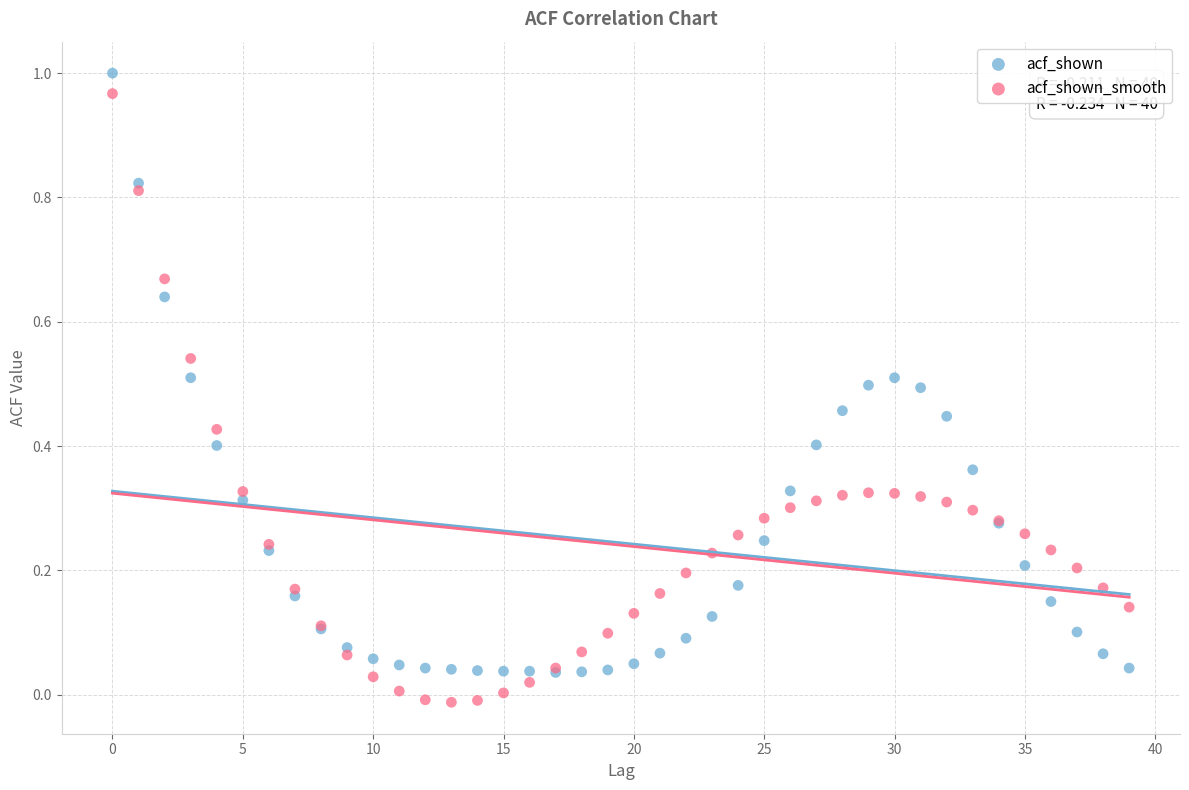

Which series reaches the minimum Y coordinate?

acf_shown_smooth